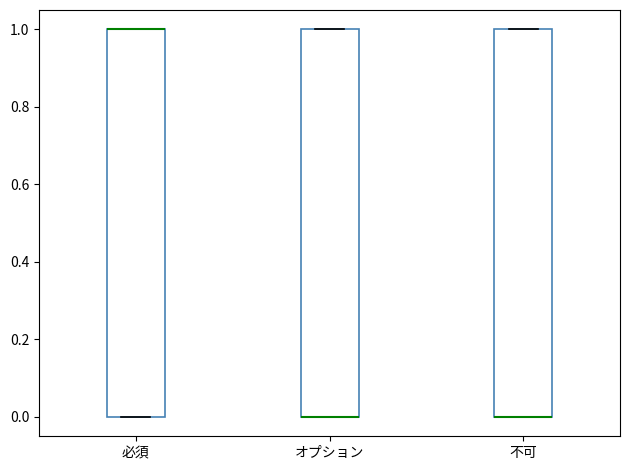

Reading left to right, transcribe this box plot: for each box, give where its median line is, the range the box spans, and where its two whiskers end, as read against the y-axis. The values are not printed on the chart, so give them approximately, as read against the axis.

必須: median 1 (drawn on the box's upper edge), box 0 to 1, whiskers 0 to 1
オプション: median 0 (drawn on the box's lower edge), box 0 to 1, whiskers 0 to 1
不可: median 0 (drawn on the box's lower edge), box 0 to 1, whiskers 0 to 1